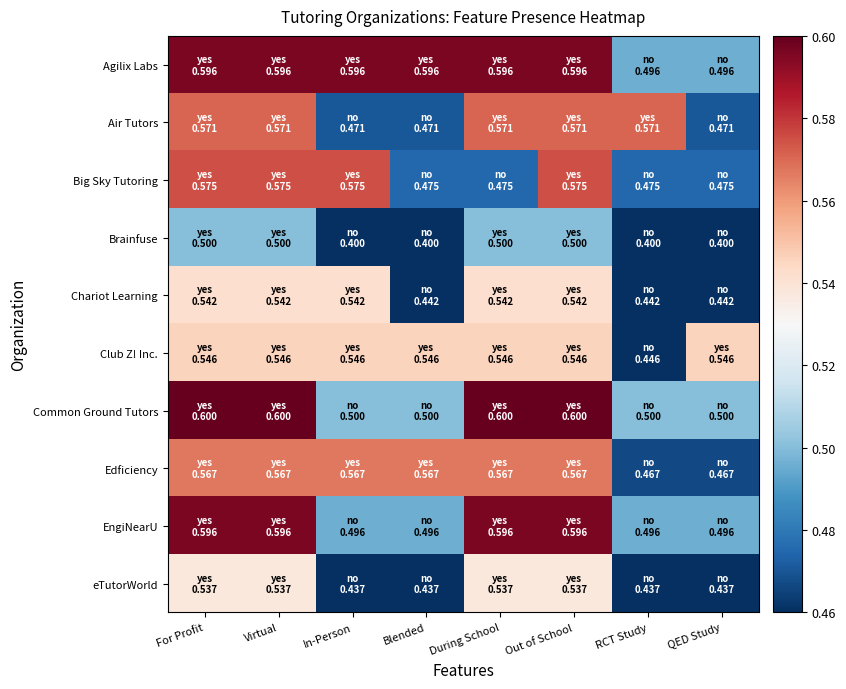

What is the spread (max minus min) of values at RCT Study?

0.2